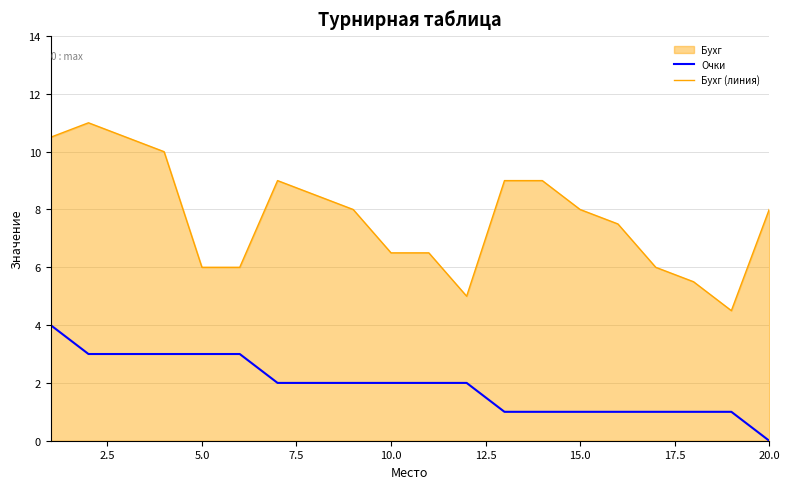

Rank the series at 5.0 from lowest to highest value.

Очки, Бухг (линия)